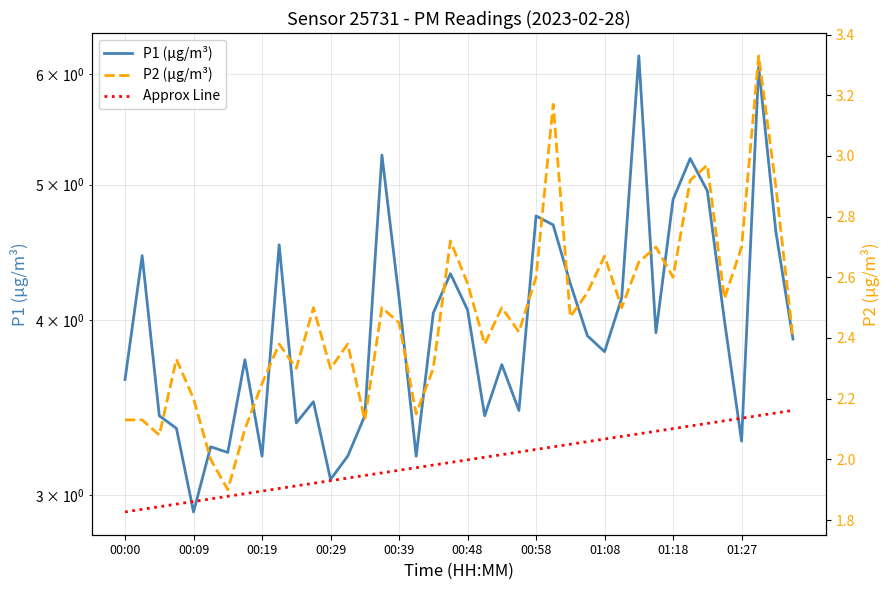

Does the chart have visible grid lines?

Yes